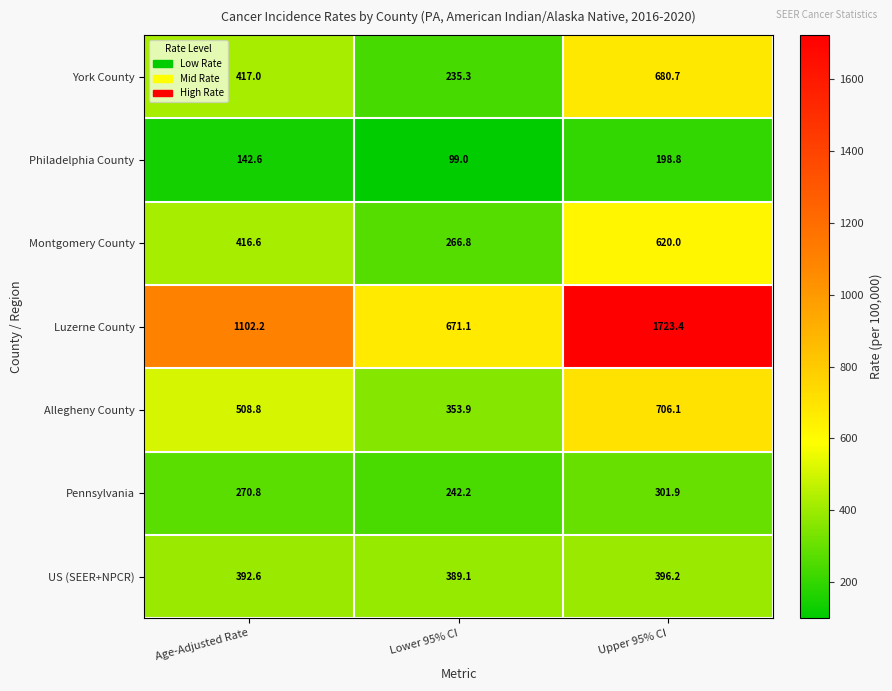

Between Lower 95% CI and Upper 95% CI, which series saw the biggest shift?

Luzerne County